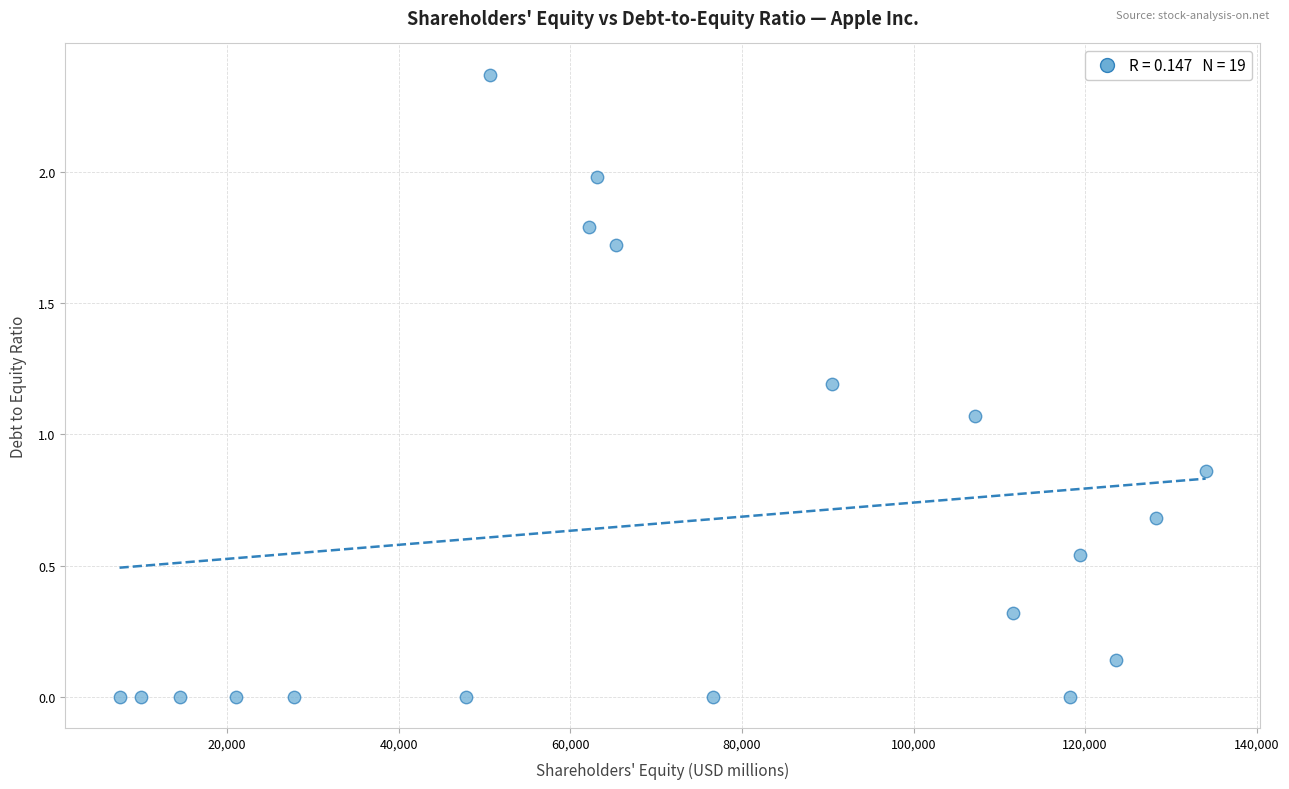

What is the range of X values (max minus min)?

126581.0